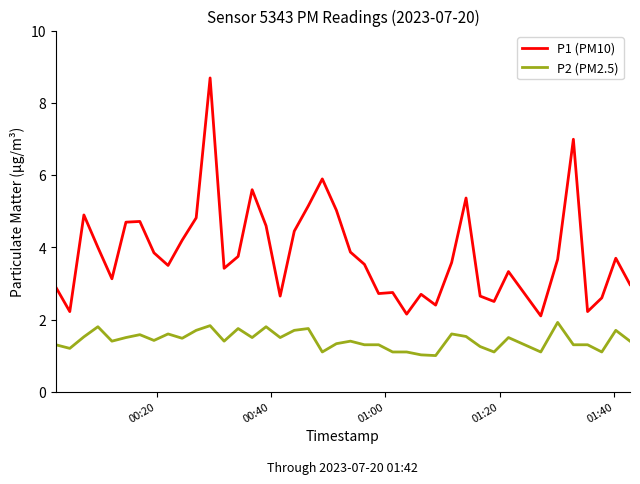

Which series has the largest range (max minus min)?

P1 (PM10)